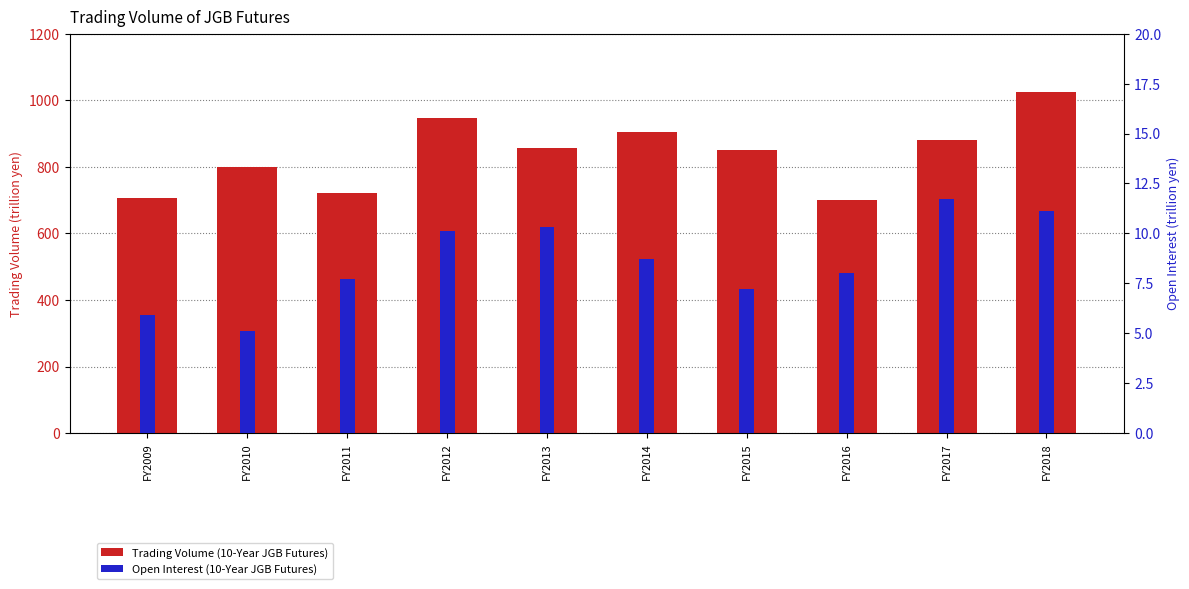

At FY2013, list the series in order from smallest to largest.

Open Interest (10-Year JGB Futures), Trading Volume (10-Year JGB Futures)